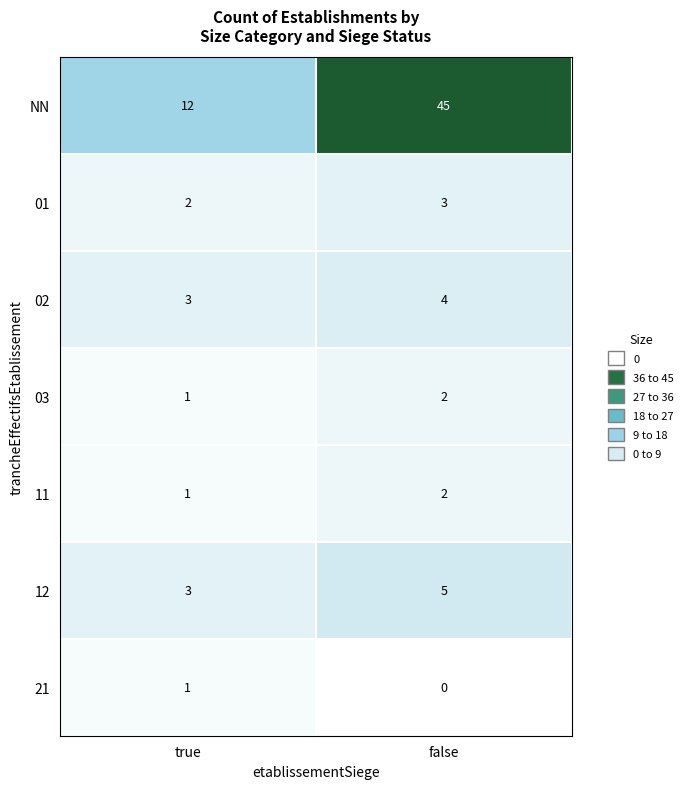

What is the total value across all series at false?

61